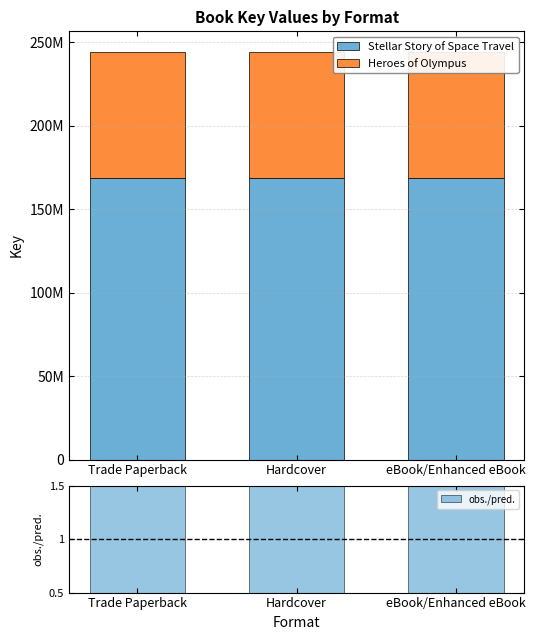

What is the label of the 1st bar from the right?

eBook/Enhanced eBook